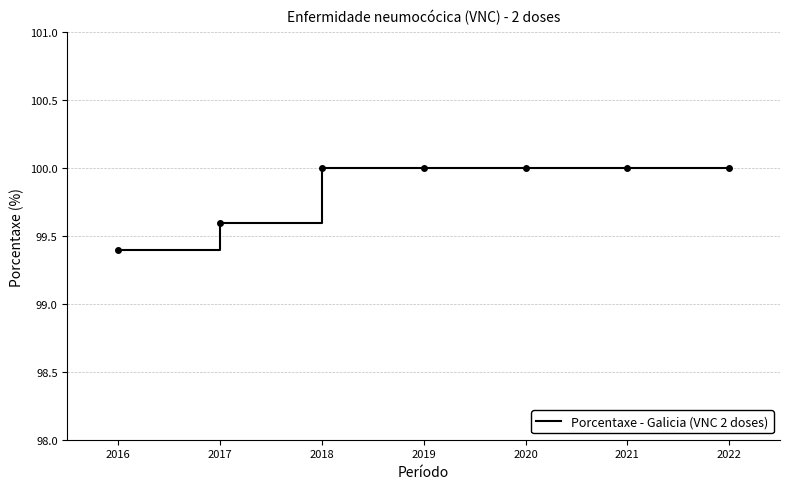

How many lines are shown in the chart?

1